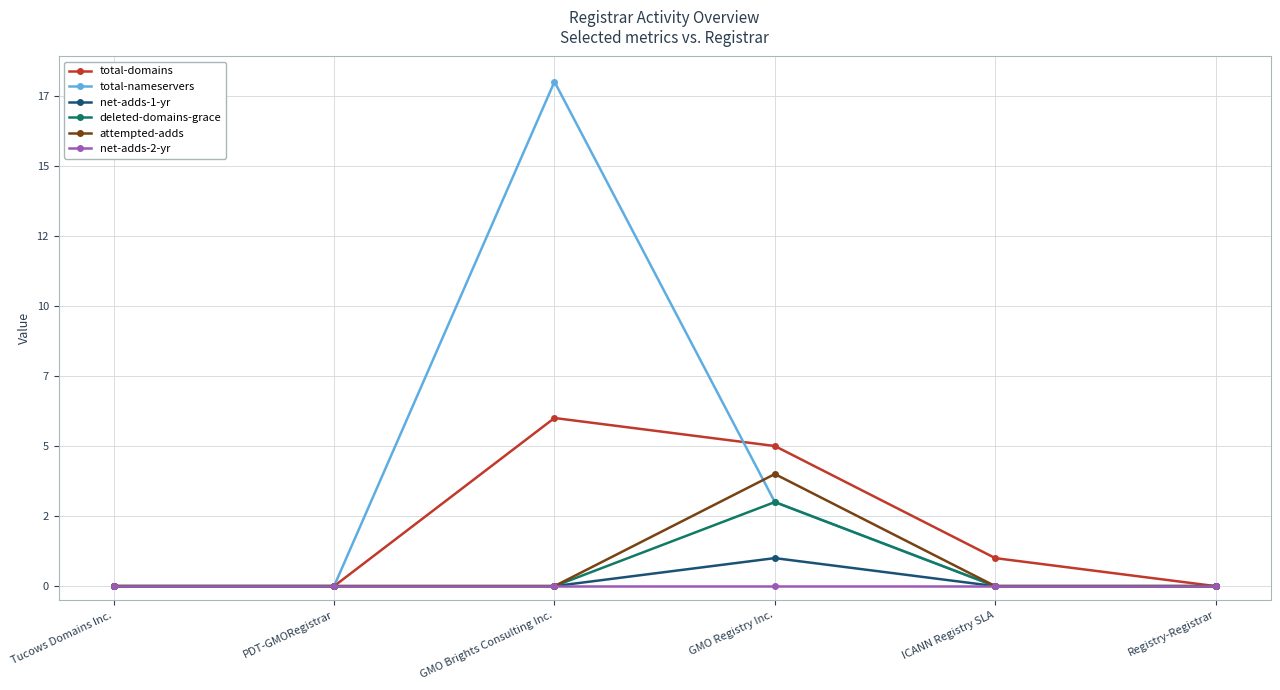

What is the label of the 3rd point from the left?

GMO Brights Consulting Inc.